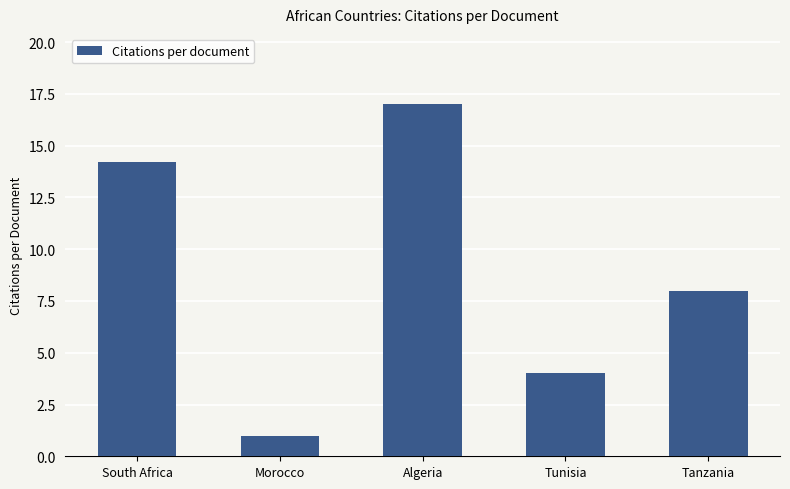

How many data points are less than 8?

2